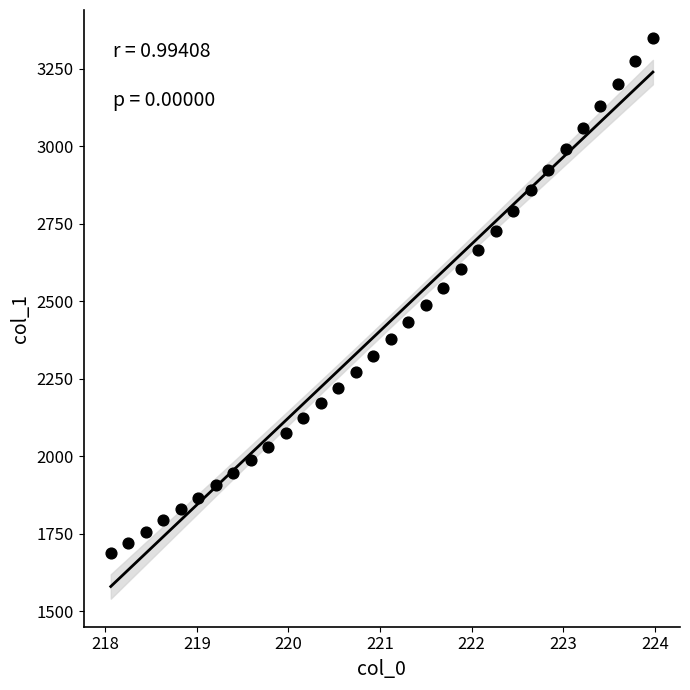

What is the range of Y values (max minus min)?

1661.7